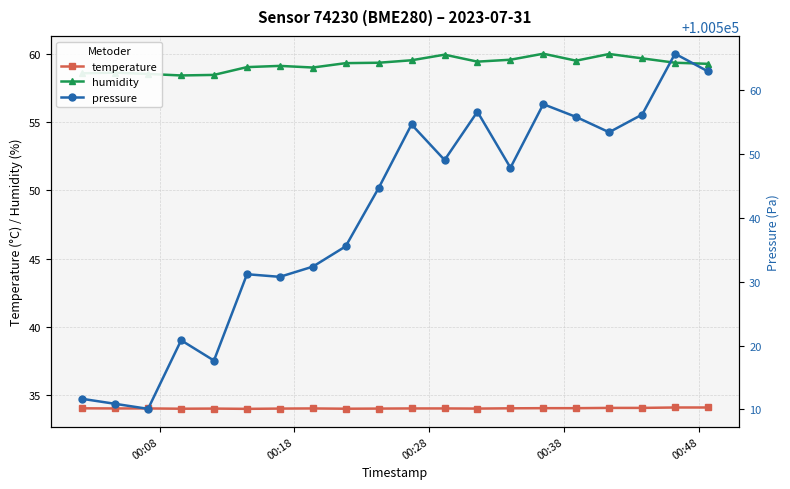

How many interior local valleys does the pressure series have?

6